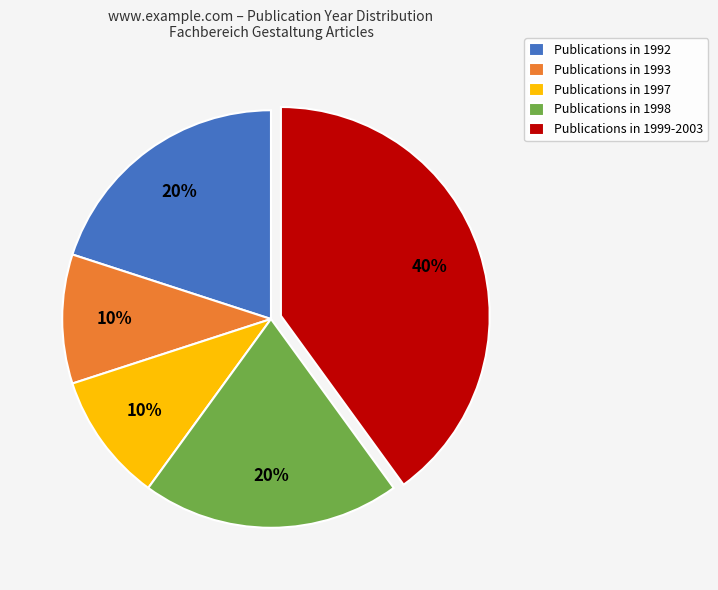

To the nearest percent, what is the difference between the largest and smallest slice percentages?

30%